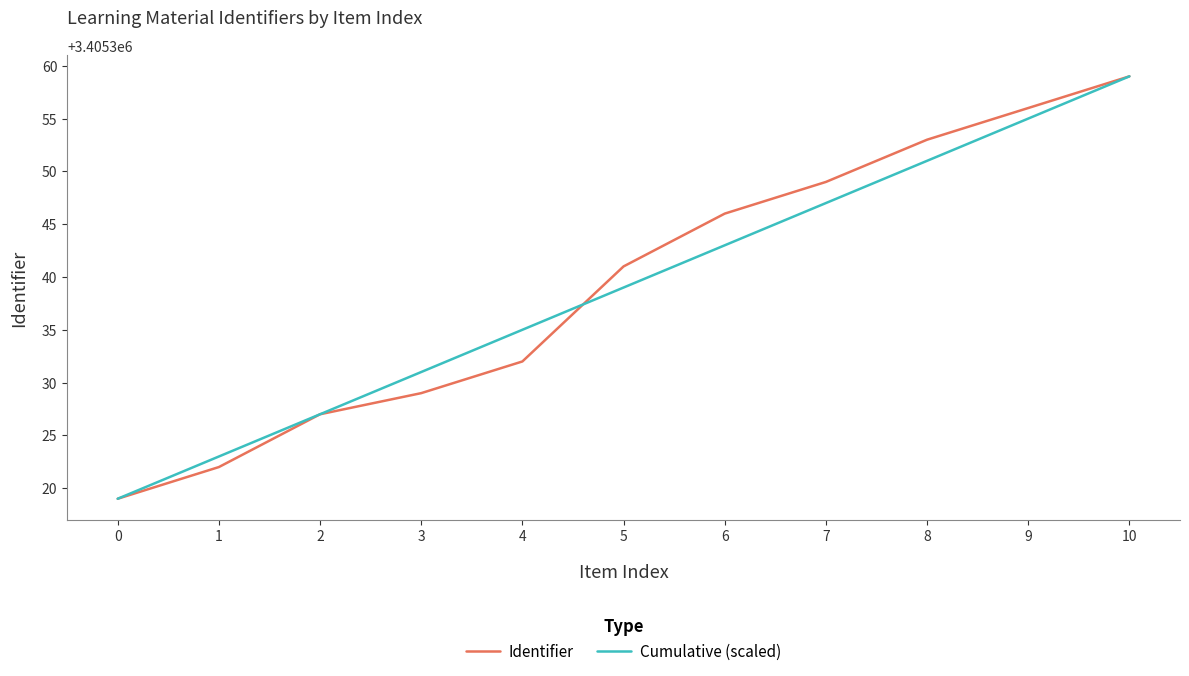

At which category is the sum across all series the highest?

10